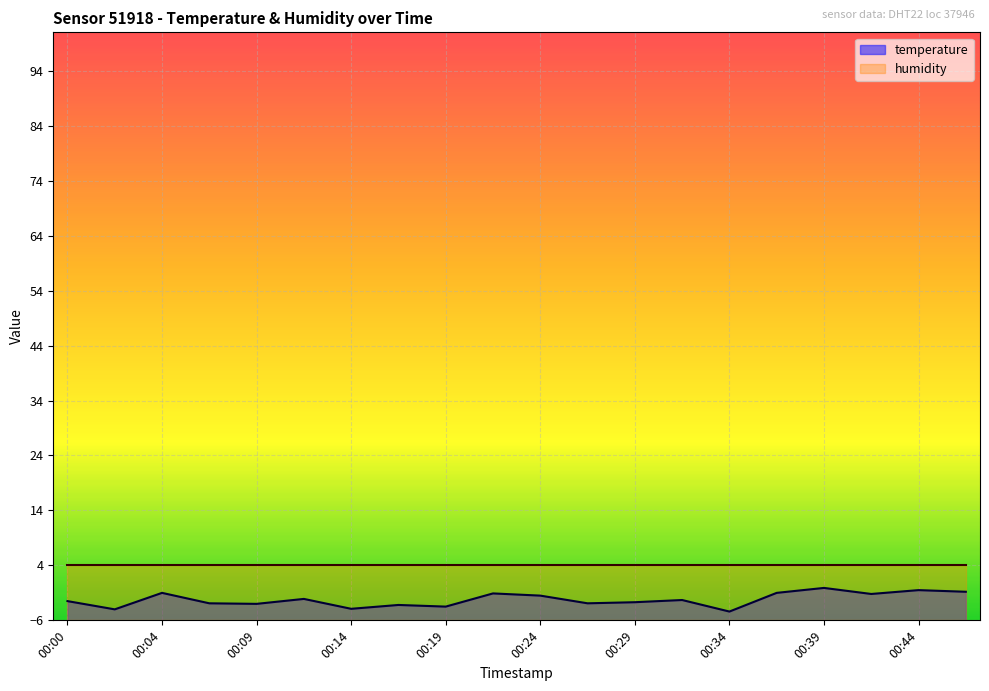

Count the number of categories in the chart.

20